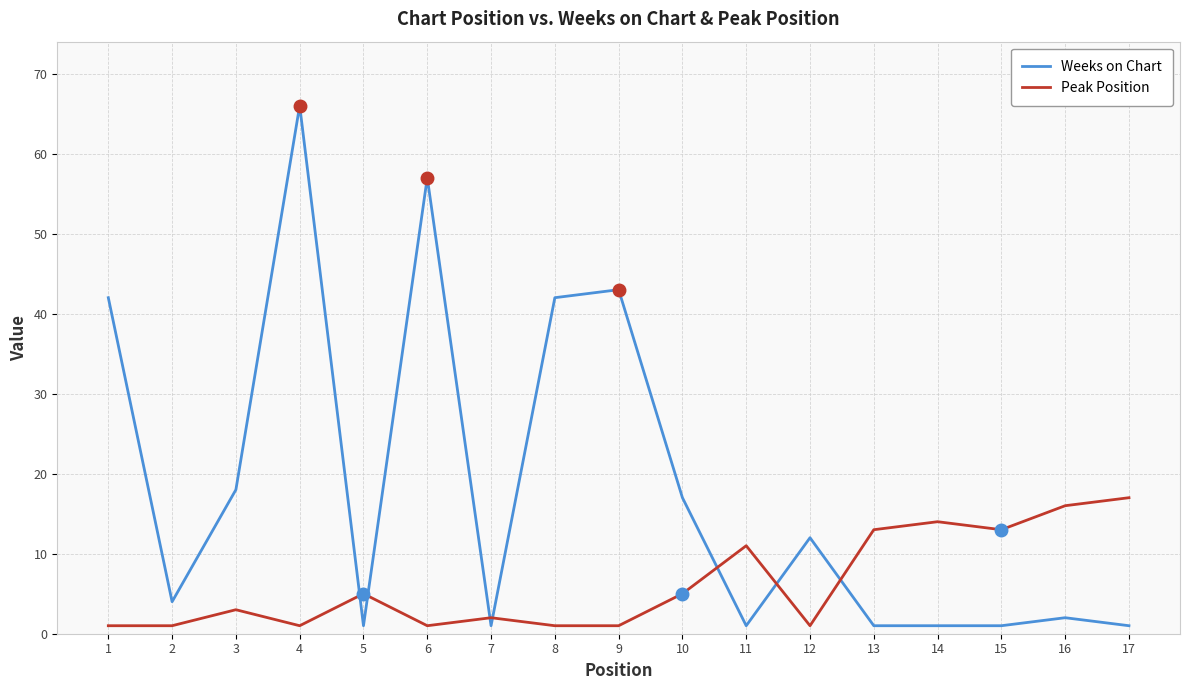

What is the greatest value displayed?

66